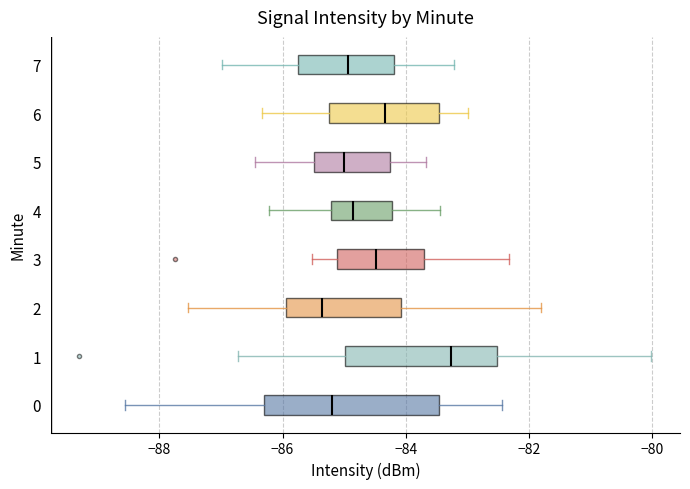

Where does the left whisker of the box at y = 7 end on the x-axis? The values are not printed on the chart, so give them approximately, as read against the axis.

-87.0